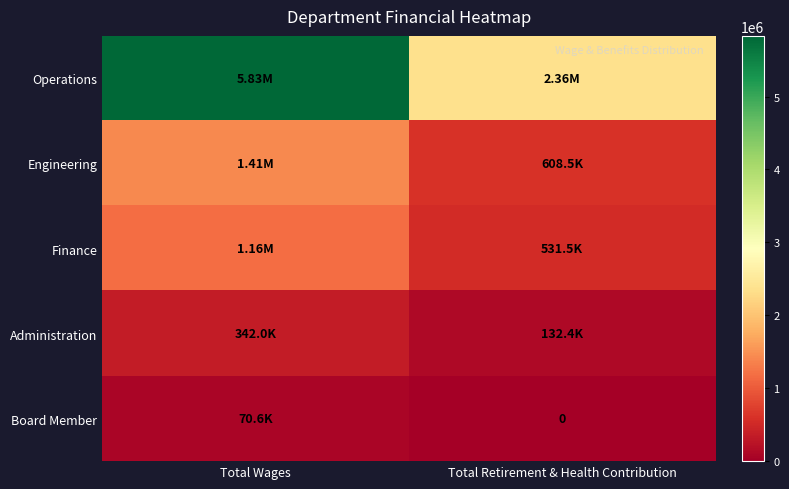

The Administration series shows 201003.8 at Total Retirement & Health Contribution. True or false?

False